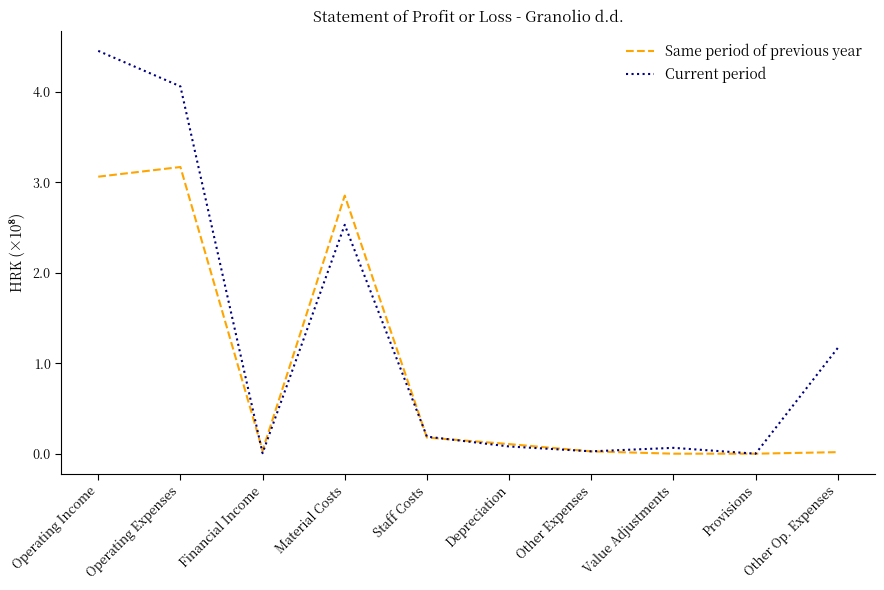

How many lines are shown in the chart?

2